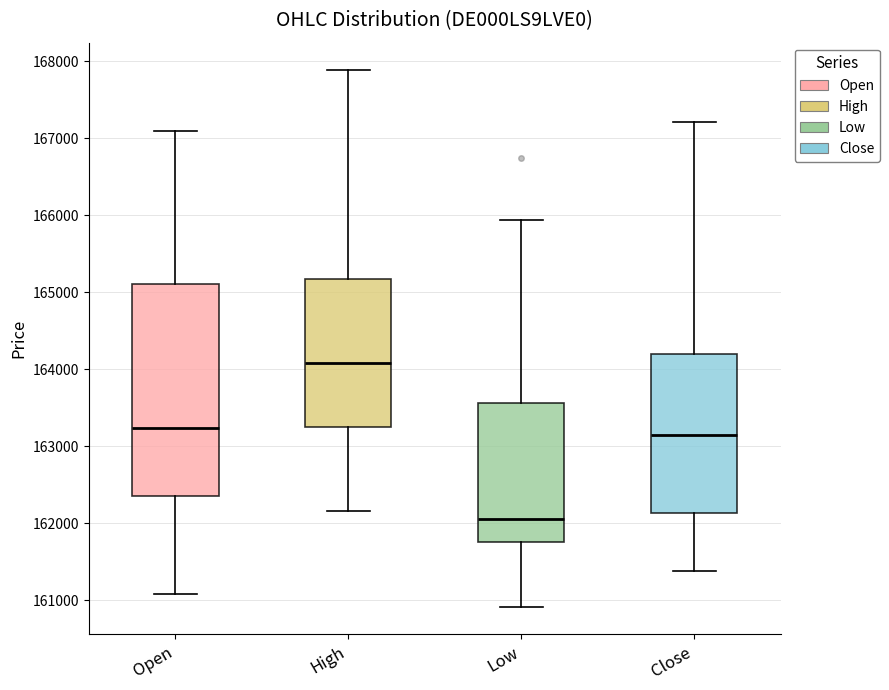

Which box is the tallest, from its lower edge to its upper edge?

Open